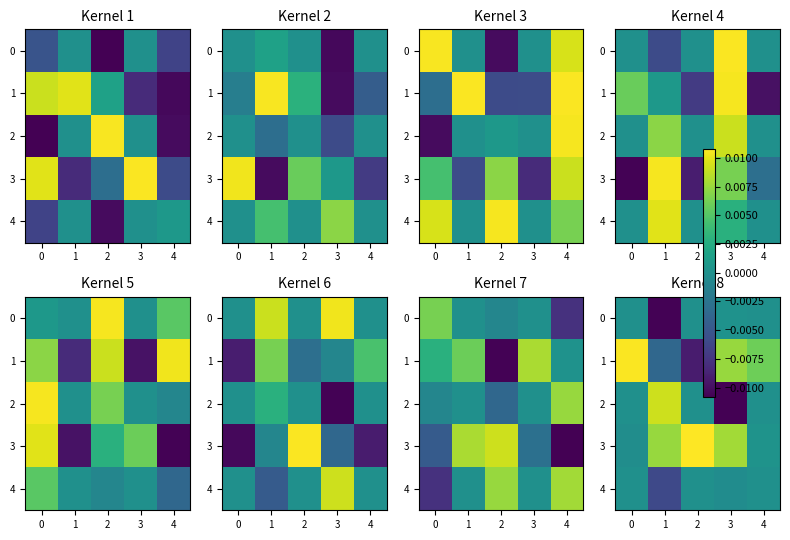

At how many categories does at least one series exceed 0?

5